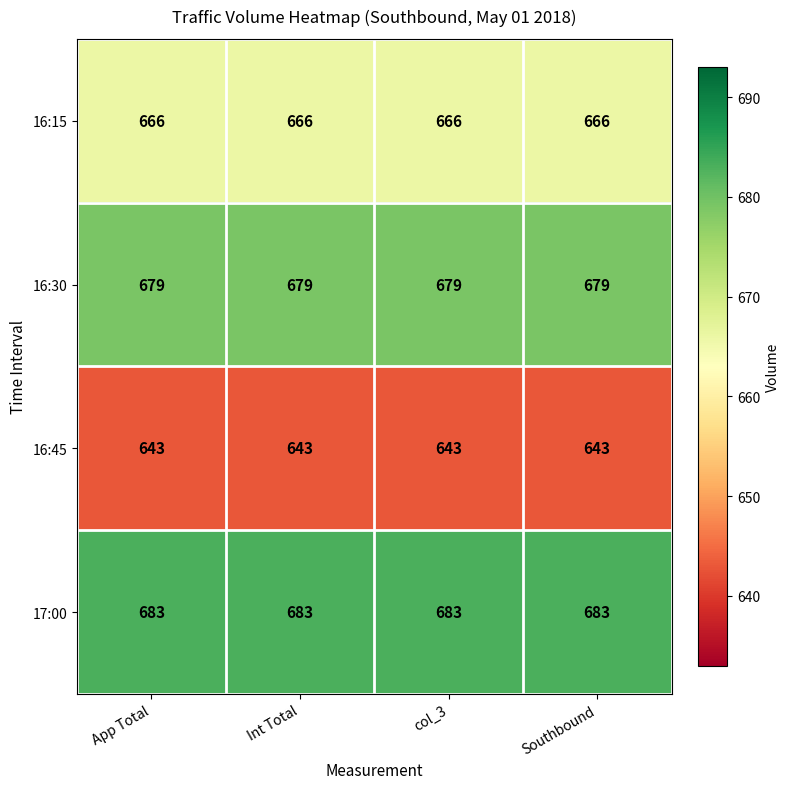

At App Total, list the series in order from largest to smallest.

17:00, 16:30, 16:15, 16:45